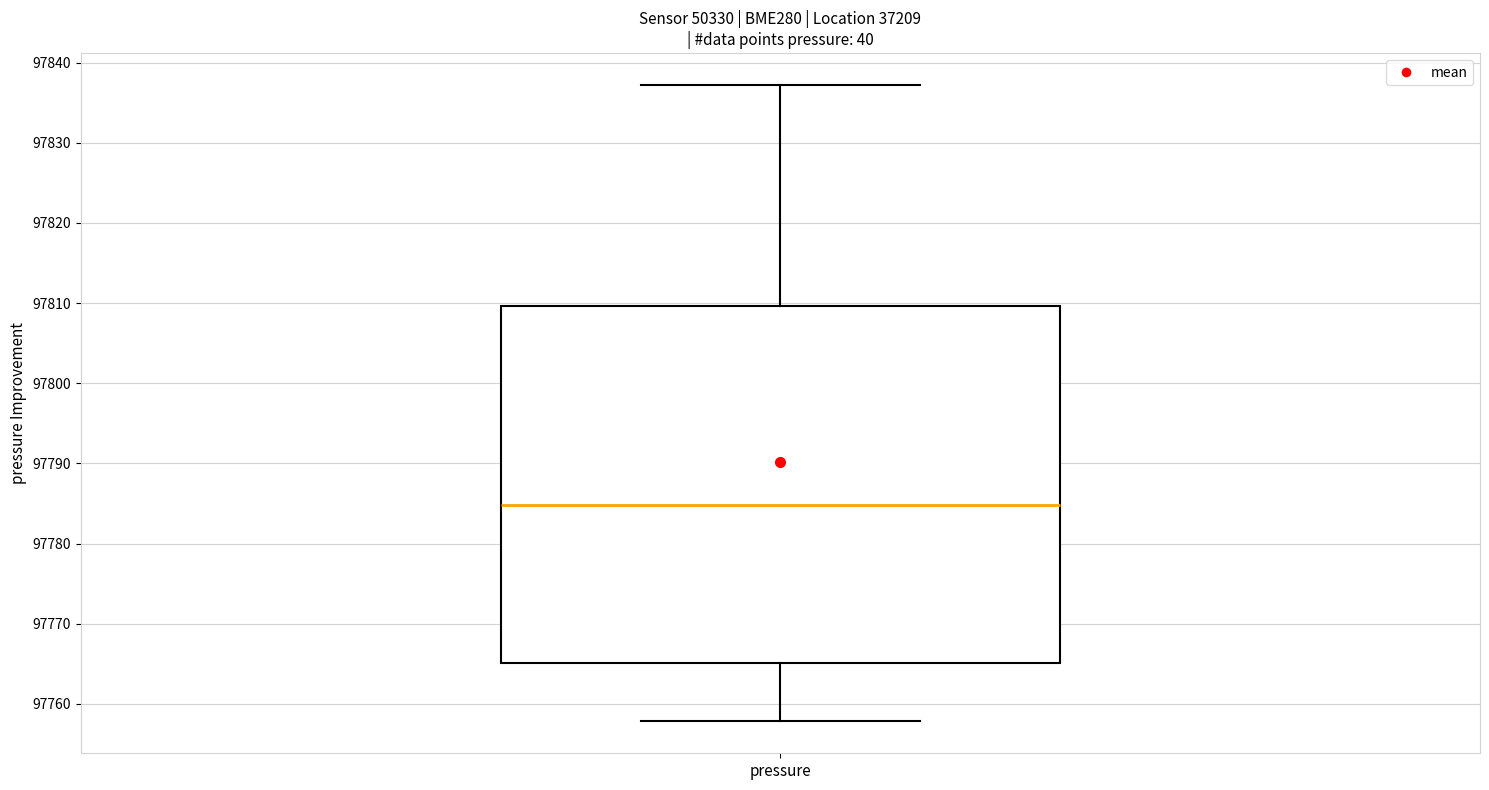

Where does the lower whisker of the box for pressure end on the y-axis? The values are not printed on the chart, so give them approximately, as read against the axis.

97758